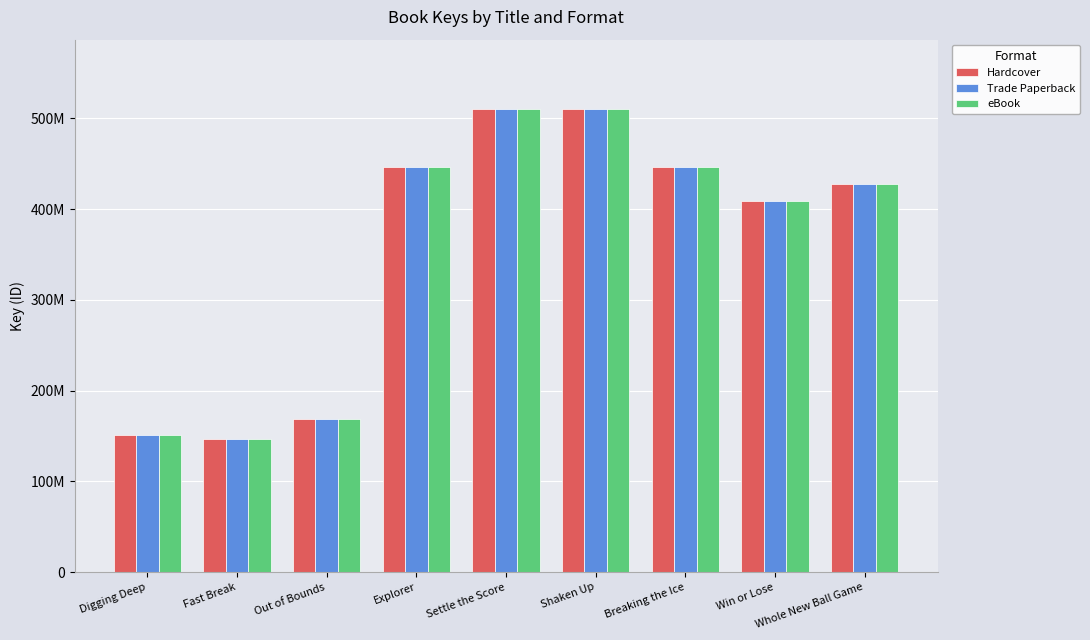

Are the bars horizontal?

No